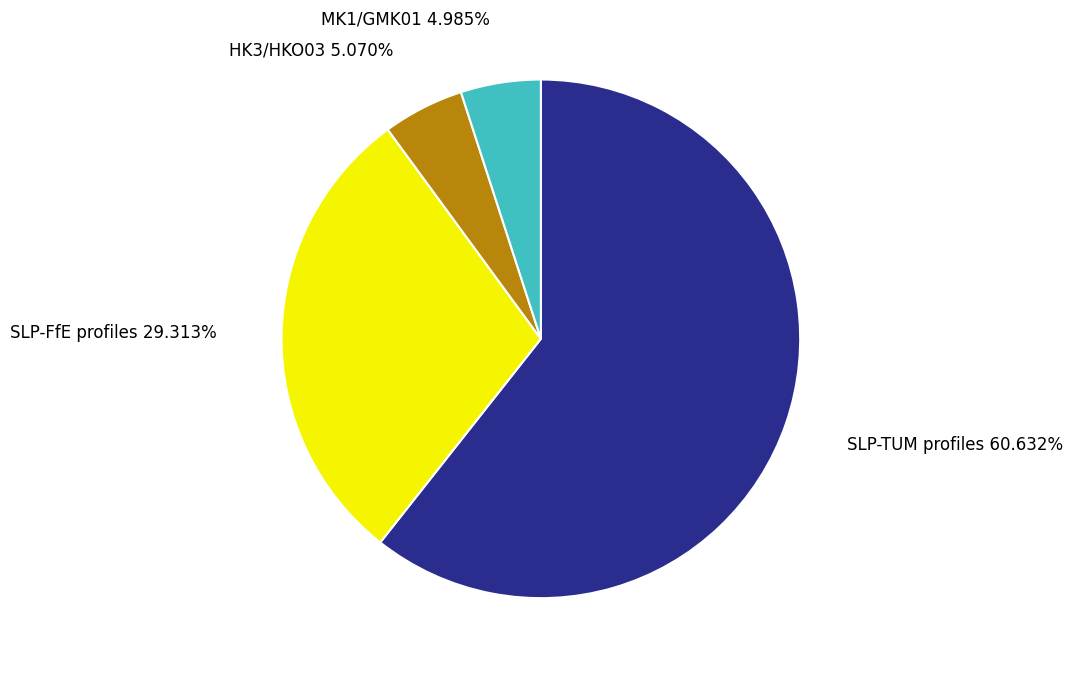

To the nearest percent, what is the average slice percentage?

25%